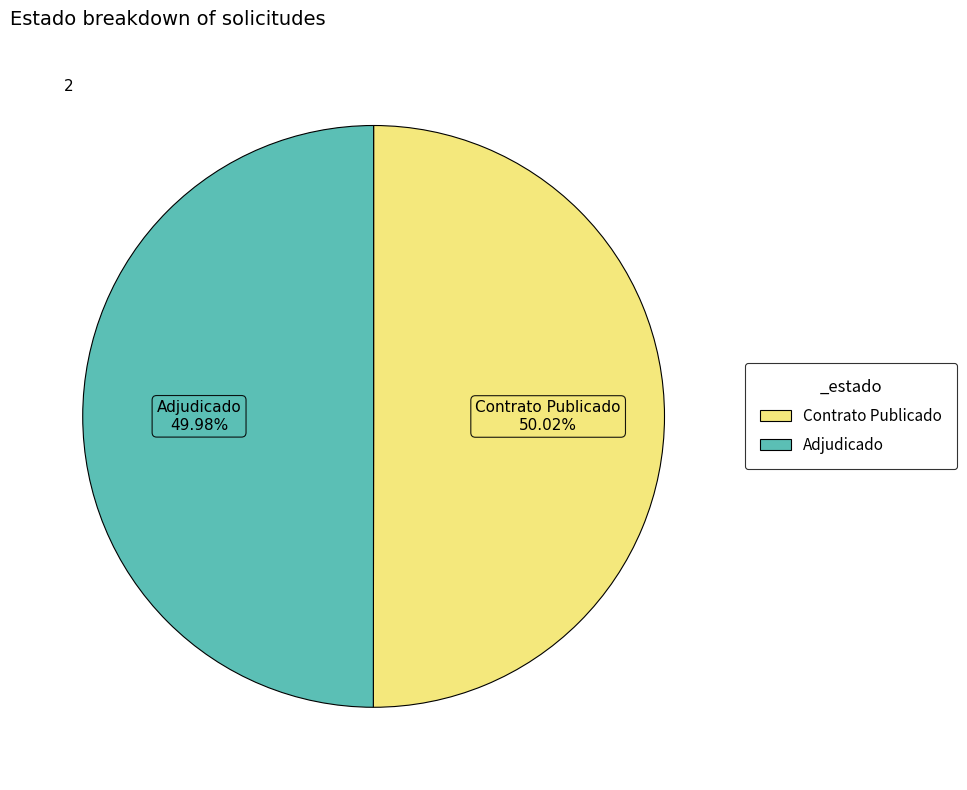

How many segments does this pie chart have?

2